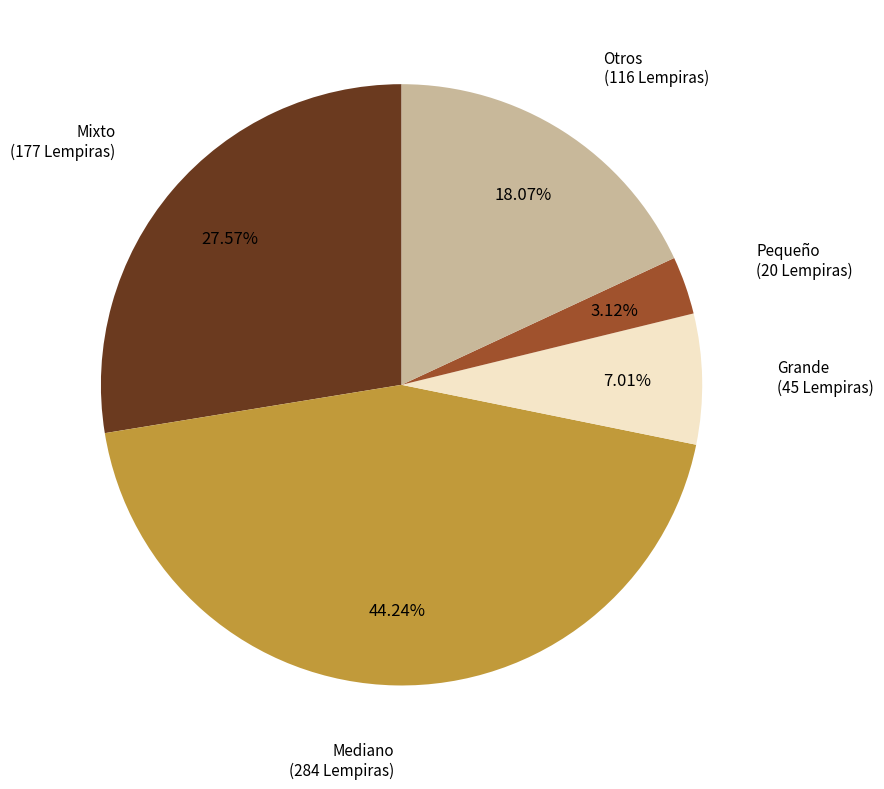

Does any single category account for the majority?

No